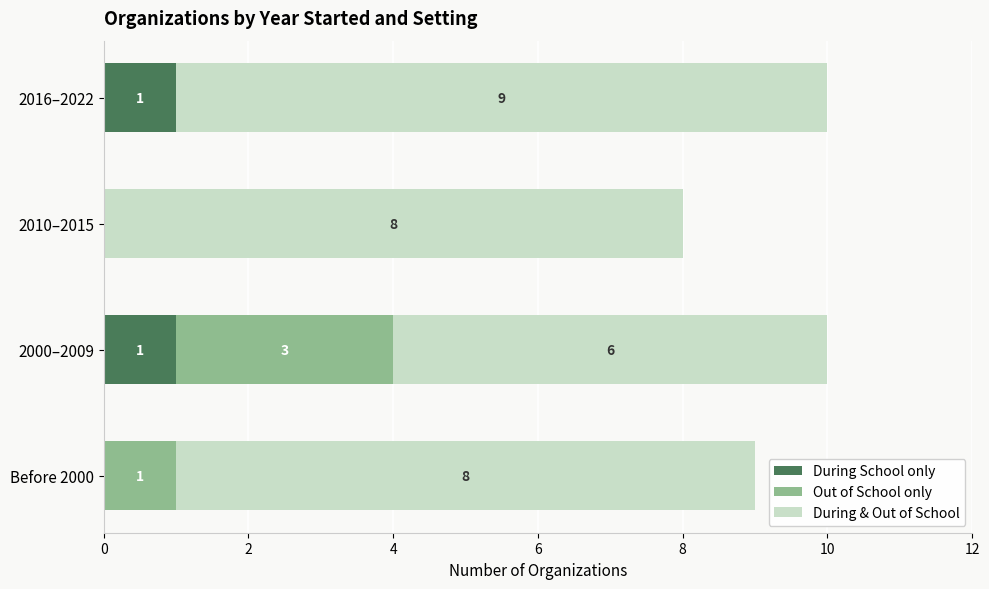

How many data points does each series have?

4